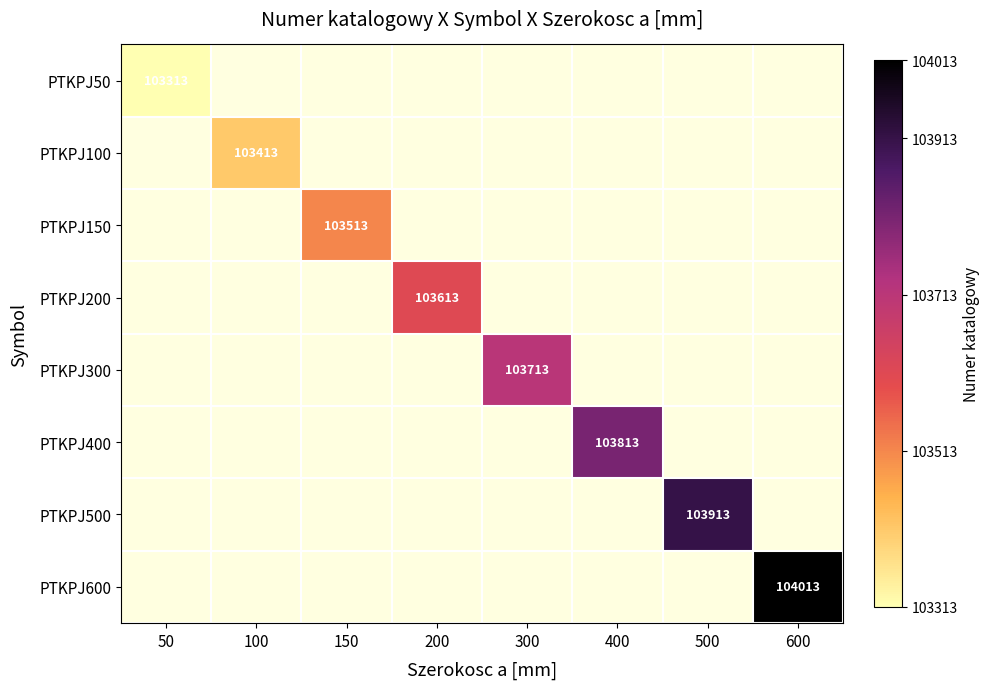

Which has a higher value, 150 or 50?

50